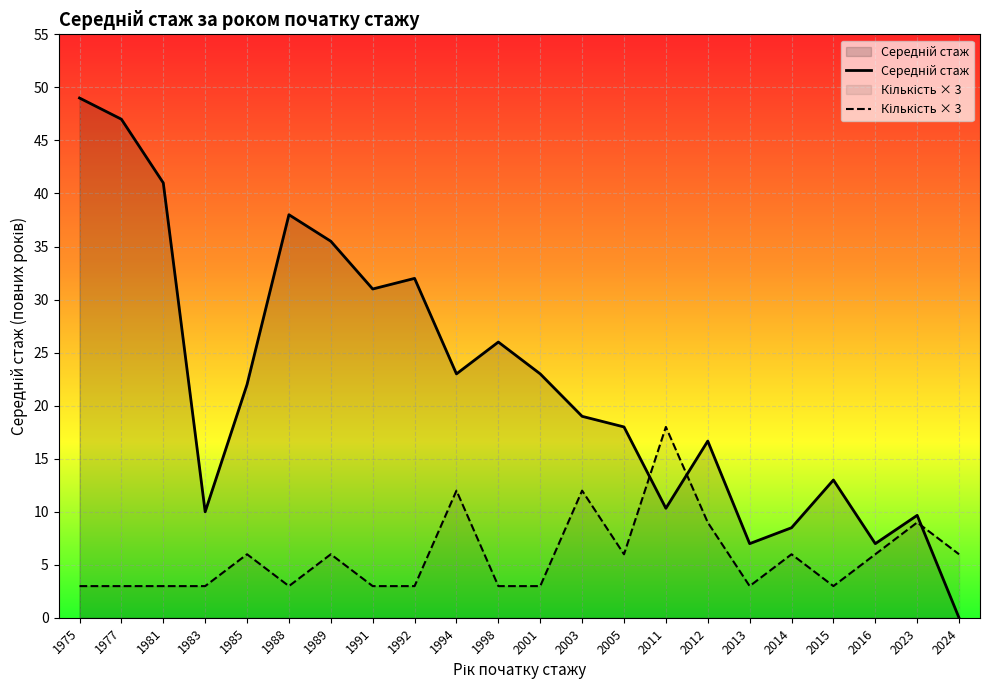

Is it true that Середній стаж equals 26.0 at 1998?

True